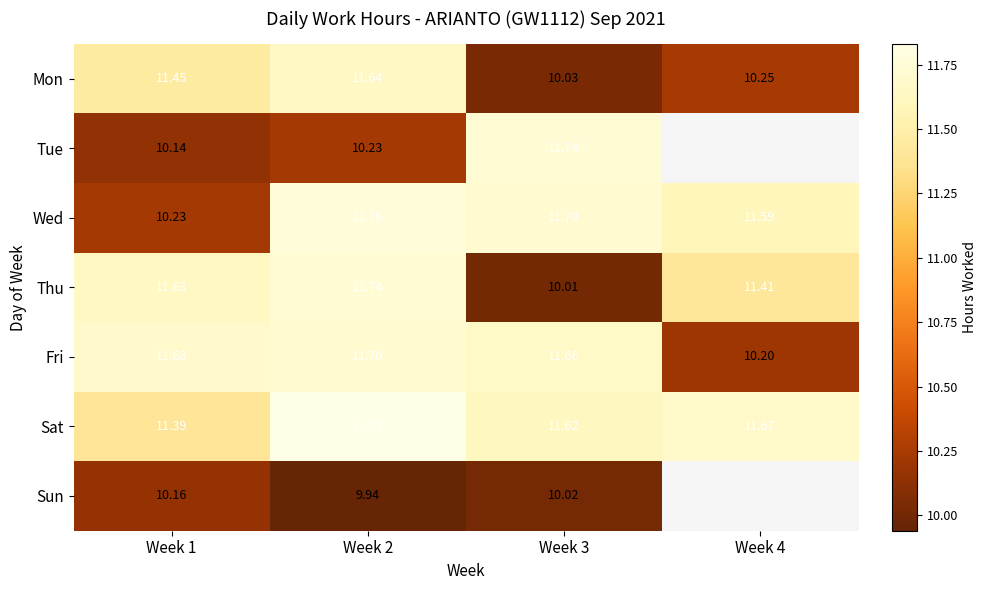

Is the value of Sun at Week 2 greater than the value of Thu at Week 3?

No